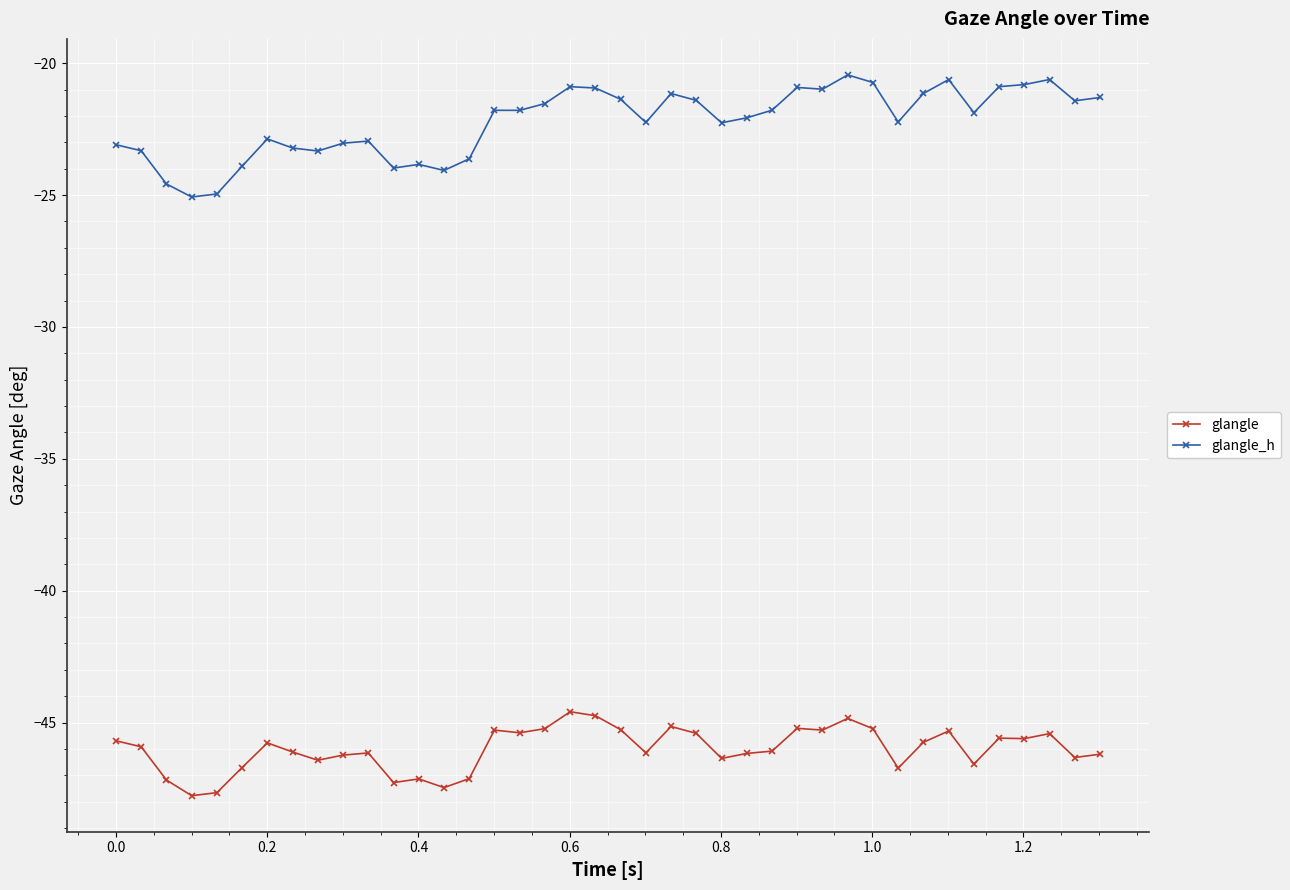

Which series has the largest total across all categories?

glangle_h